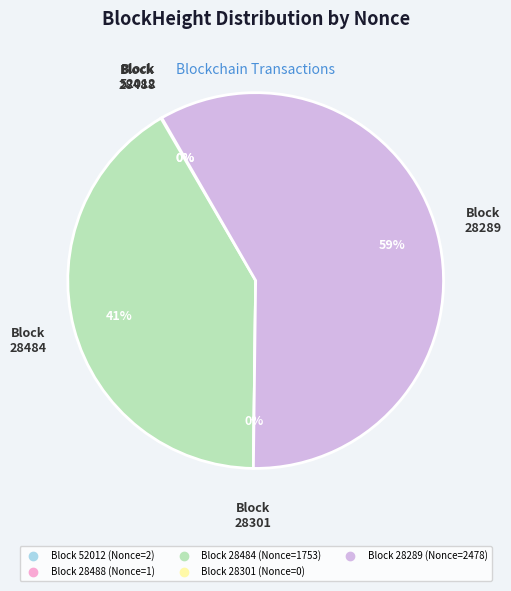

What is the largest slice in the pie chart?

28289